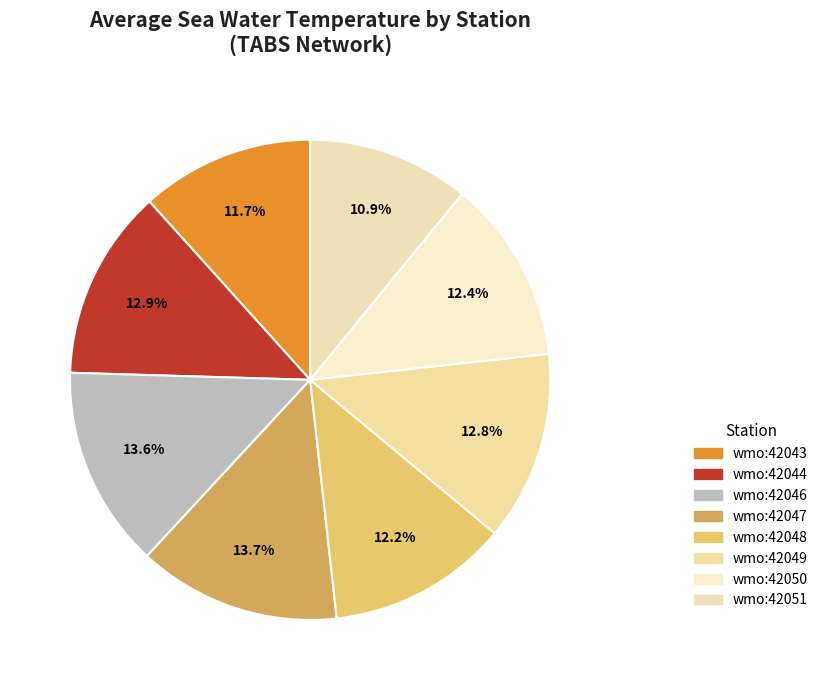

Count the number of slices in the pie.

8